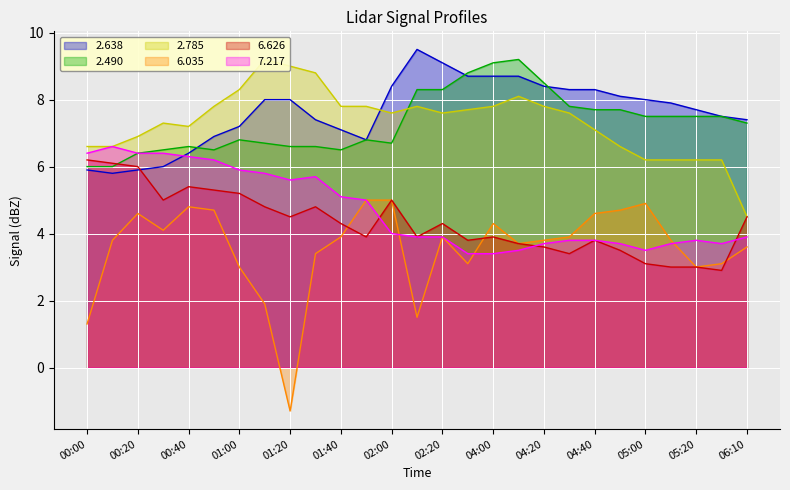

What is the greatest value displayed?

9.5